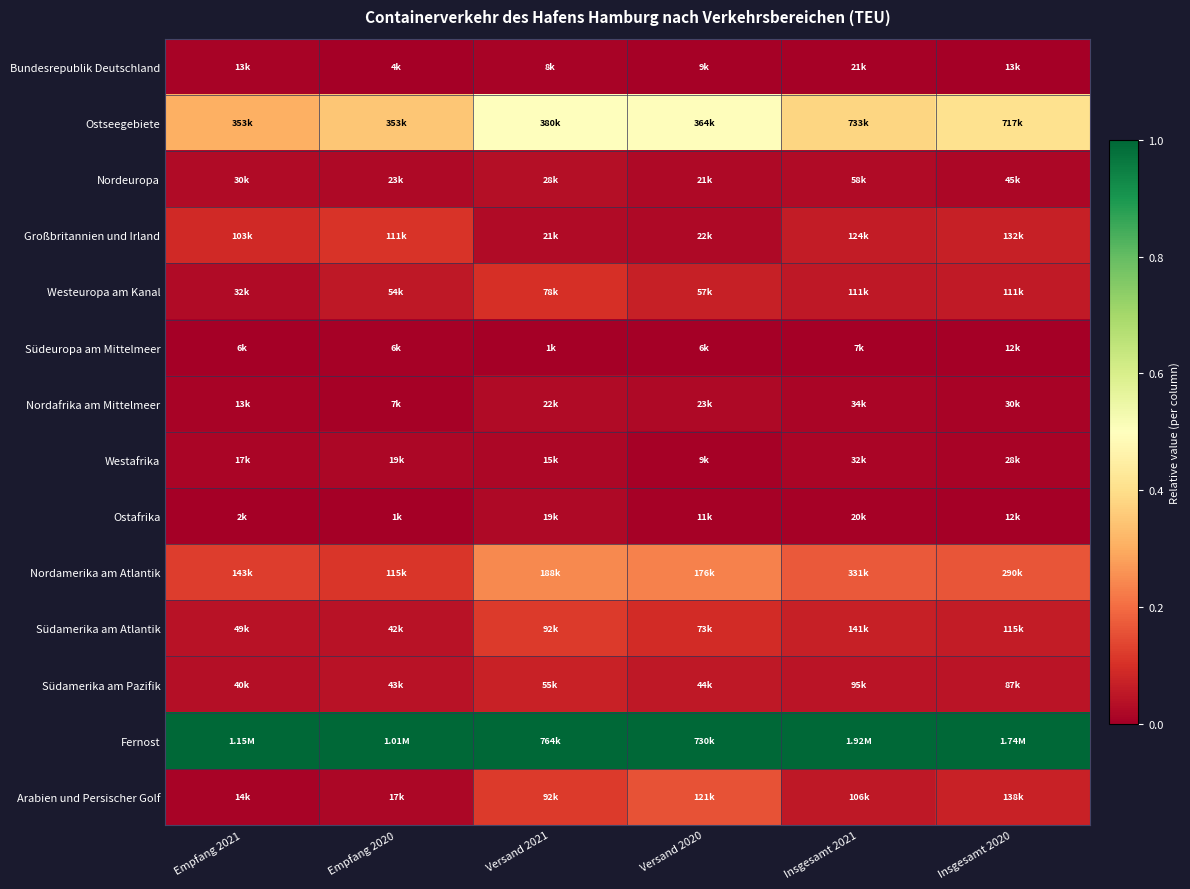

Reading left to right, extract all data points from this chart.

Bundesrepublik Deutschland: Empfang 2021=0.0	Empfang 2020=0.0	Versand 2021=0.0	Versand 2020=0.0	Insgesamt 2021=0.0	Insgesamt 2020=0.0
Ostseegebiete: Empfang 2021=0.3	Empfang 2020=0.3	Versand 2021=0.5	Versand 2020=0.5	Insgesamt 2021=0.4	Insgesamt 2020=0.4
Nordeuropa: Empfang 2021=0.0	Empfang 2020=0.0	Versand 2021=0.0	Versand 2020=0.0	Insgesamt 2021=0.0	Insgesamt 2020=0.0
Großbritannien und Irland: Empfang 2021=0.1	Empfang 2020=0.1	Versand 2021=0.0	Versand 2020=0.0	Insgesamt 2021=0.1	Insgesamt 2020=0.1
Westeuropa am Kanal: Empfang 2021=0.0	Empfang 2020=0.1	Versand 2021=0.1	Versand 2020=0.1	Insgesamt 2021=0.1	Insgesamt 2020=0.1
Südeuropa am Mittelmeer: Empfang 2021=0.0	Empfang 2020=0.0	Versand 2021=0.0	Versand 2020=0.0	Insgesamt 2021=0.0	Insgesamt 2020=0.0
Nordafrika am Mittelmeer: Empfang 2021=0.0	Empfang 2020=0.0	Versand 2021=0.0	Versand 2020=0.0	Insgesamt 2021=0.0	Insgesamt 2020=0.0
Westafrika: Empfang 2021=0.0	Empfang 2020=0.0	Versand 2021=0.0	Versand 2020=0.0	Insgesamt 2021=0.0	Insgesamt 2020=0.0
Ostafrika: Empfang 2021=0.0	Empfang 2020=0.0	Versand 2021=0.0	Versand 2020=0.0	Insgesamt 2021=0.0	Insgesamt 2020=0.0
Nordamerika am Atlantik: Empfang 2021=0.1	Empfang 2020=0.1	Versand 2021=0.2	Versand 2020=0.2	Insgesamt 2021=0.2	Insgesamt 2020=0.2
Südamerika am Atlantik: Empfang 2021=0.0	Empfang 2020=0.0	Versand 2021=0.1	Versand 2020=0.1	Insgesamt 2021=0.1	Insgesamt 2020=0.1
Südamerika am Pazifik: Empfang 2021=0.0	Empfang 2020=0.0	Versand 2021=0.1	Versand 2020=0.1	Insgesamt 2021=0.0	Insgesamt 2020=0.0
Fernost: Empfang 2021=1.0	Empfang 2020=1.0	Versand 2021=1.0	Versand 2020=1.0	Insgesamt 2021=1.0	Insgesamt 2020=1.0
Arabien und Persischer Golf: Empfang 2021=0.0	Empfang 2020=0.0	Versand 2021=0.1	Versand 2020=0.2	Insgesamt 2021=0.1	Insgesamt 2020=0.1